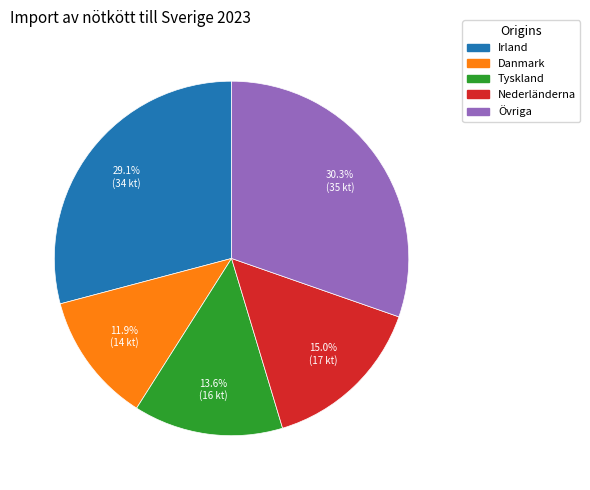

What percentage do Nederländerna and Danmark together represent?

26.9%